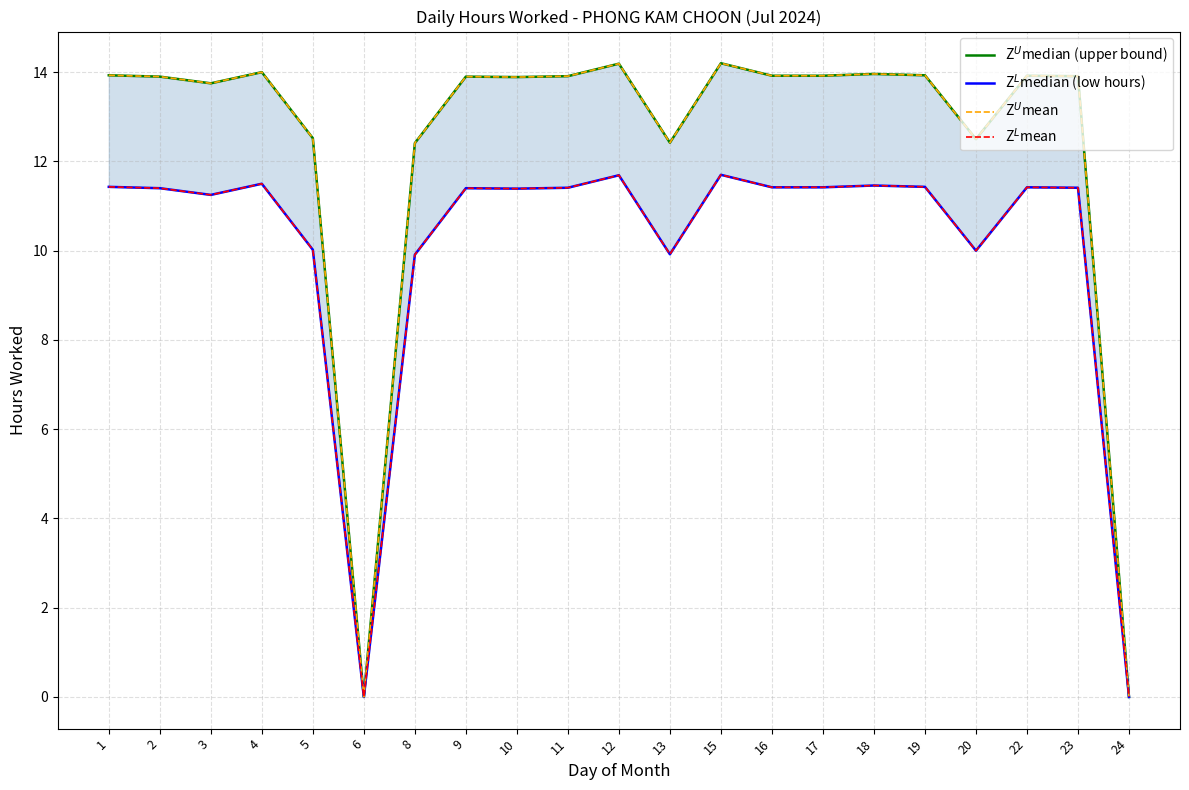

List the series in order of their peak value, lowest first.

Z$^L$median (low hours), Z$^L$mean, Z$^U$median (upper bound), Z$^U$mean